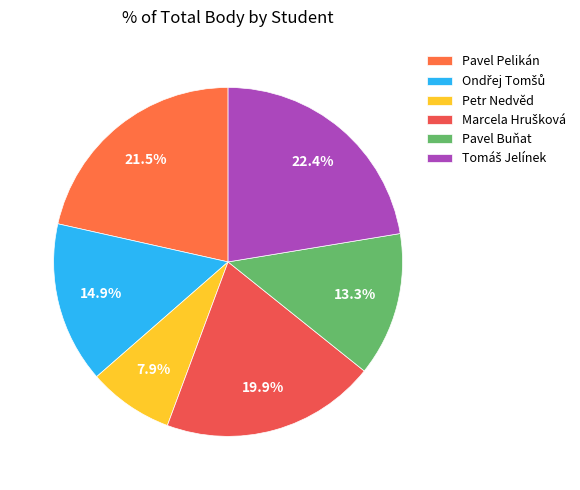

How many segments does this pie chart have?

6